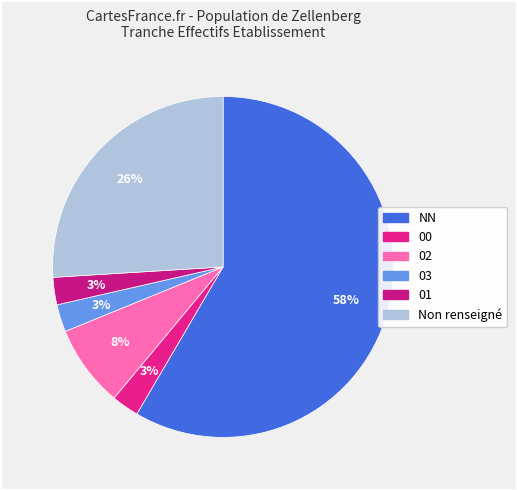

How many segments does this pie chart have?

6